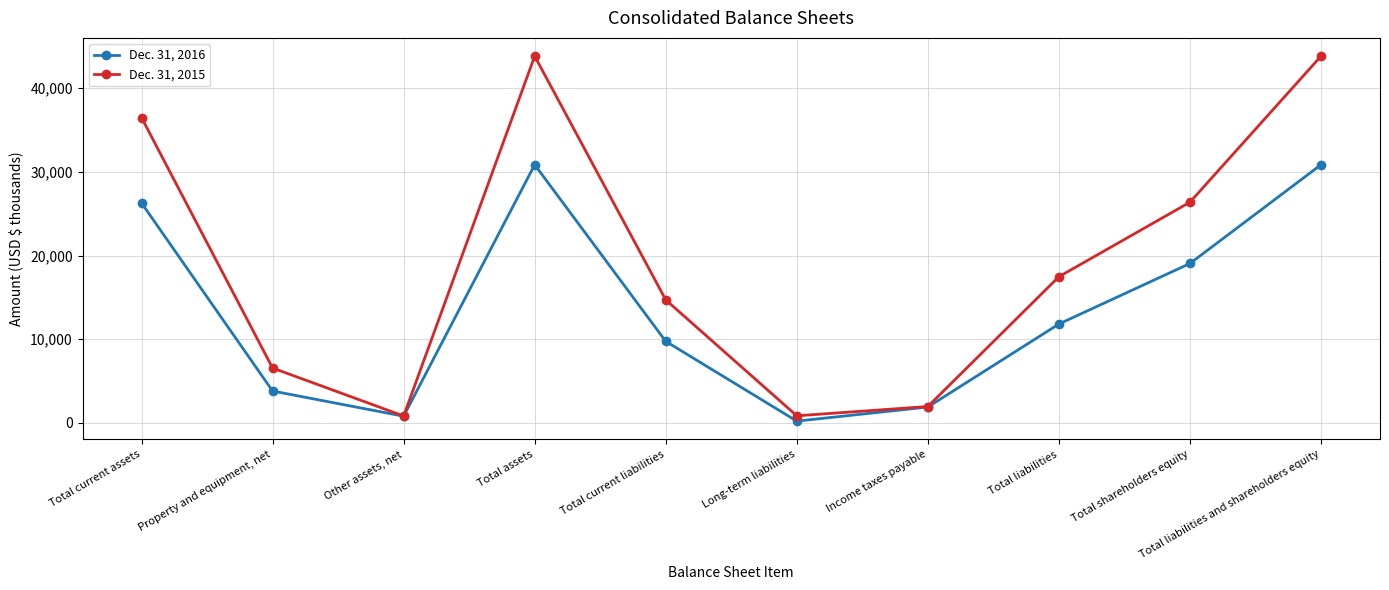

Rank the series by their average value, from highest to lowest.

Dec. 31, 2015, Dec. 31, 2016